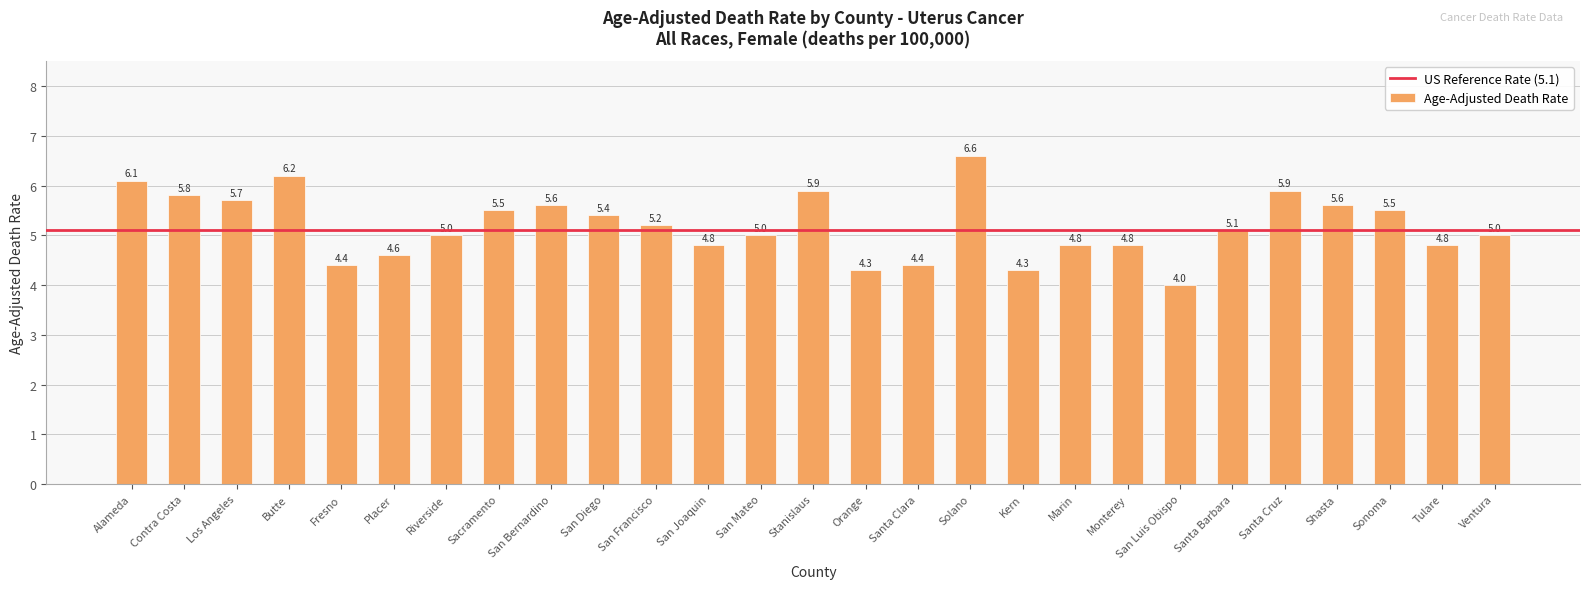

The chart shows a value of 7.4 at San Joaquin. True or false?

False